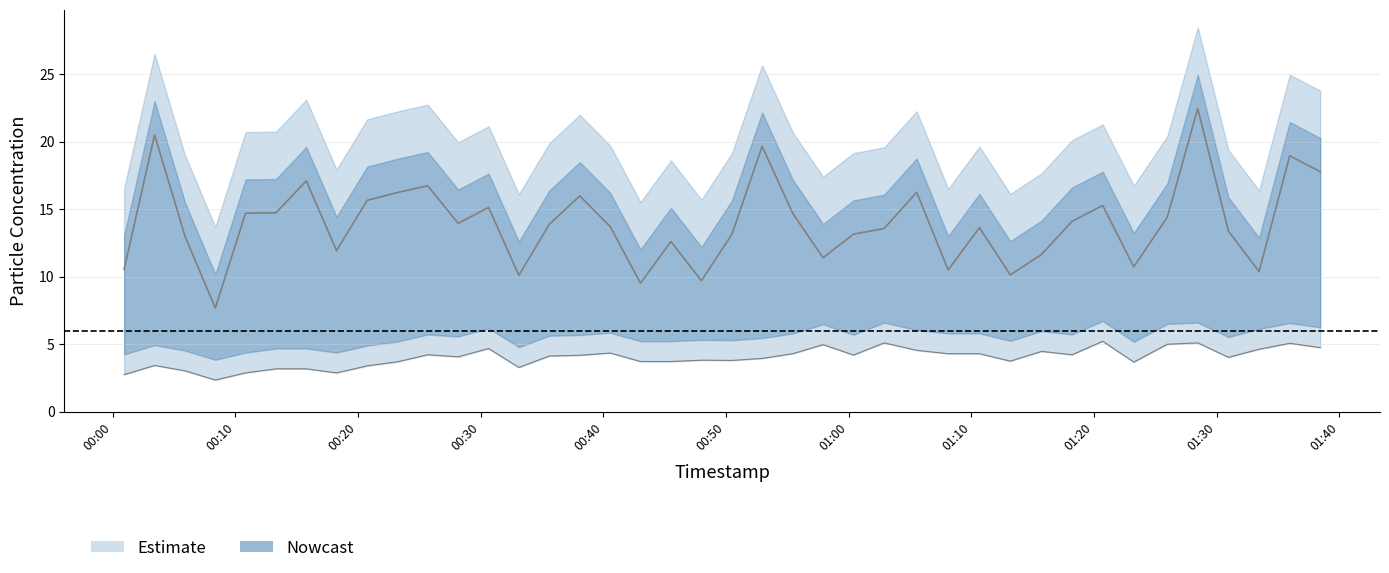

The P2 series shows 5.5 at 20. True or false?

False